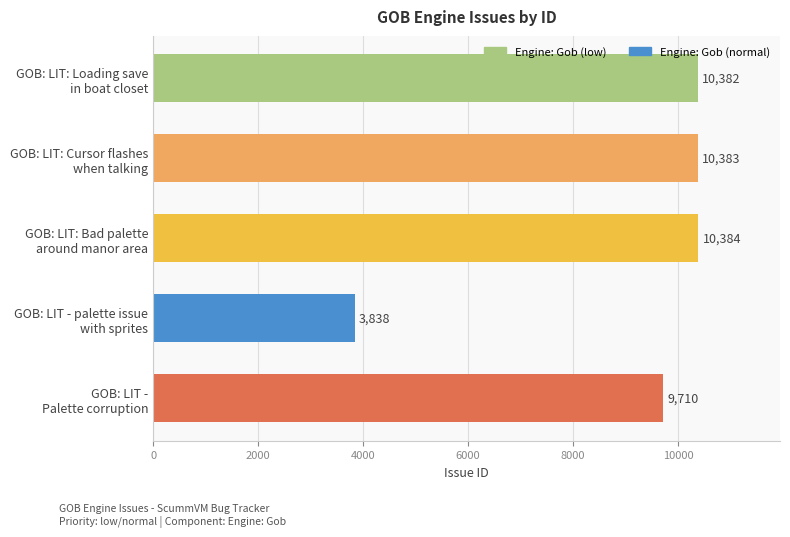

What is the average value?

8939